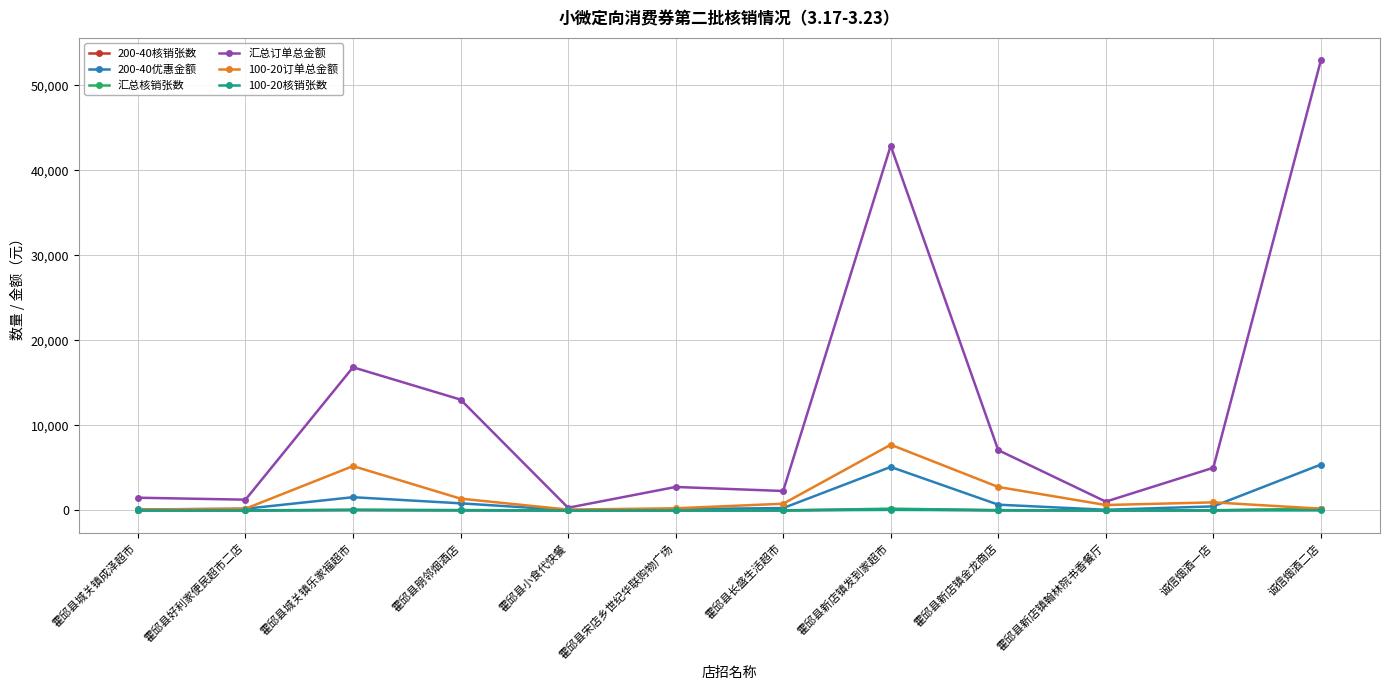

Which series has the largest total across all categories?

汇总订单总金额